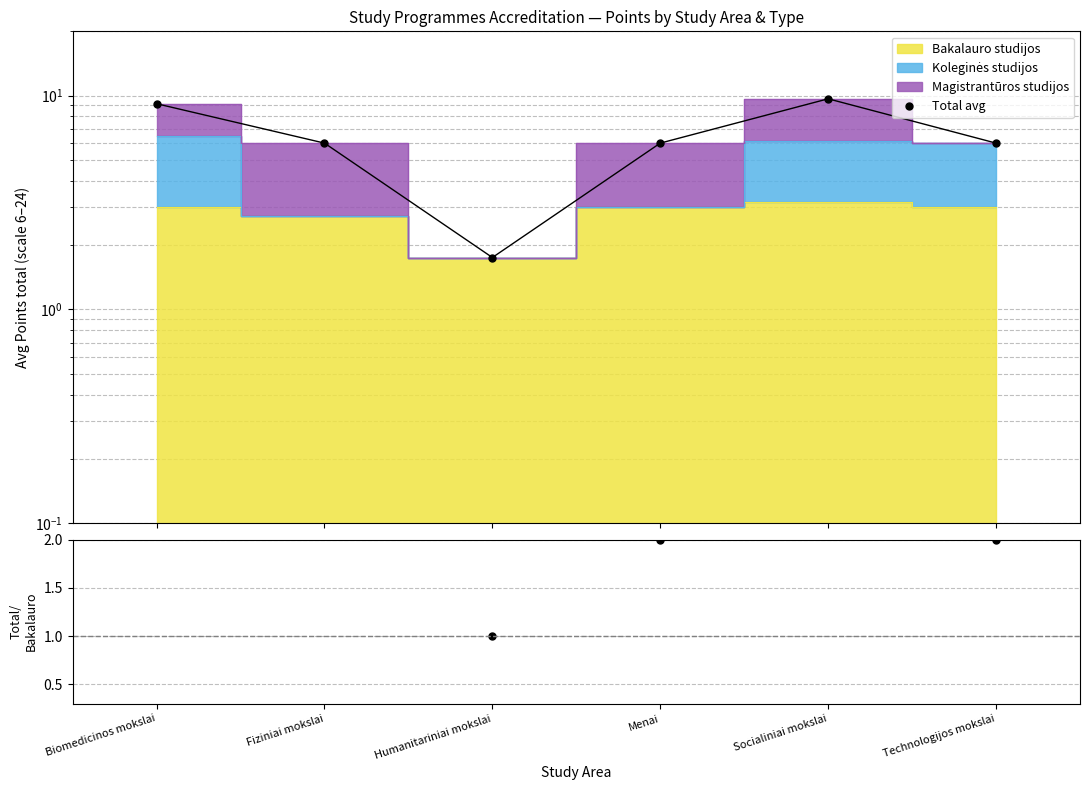

What is the label of the 6th point from the right?

Biomedicinos mokslai